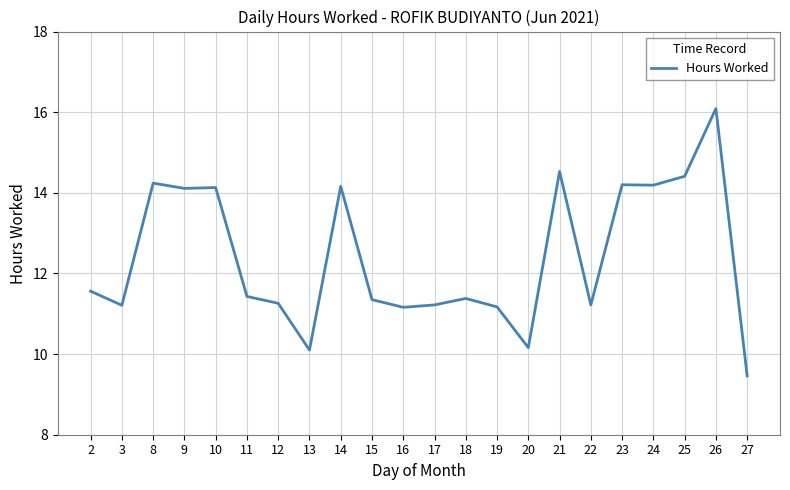

The value at 3 is 11.2. True or false?

True